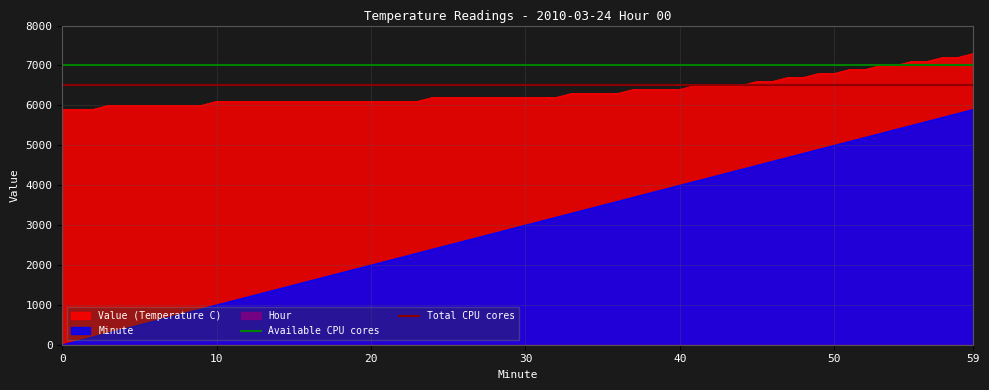

True or false: Minute and Value (Temperature C) cross at least once.

False